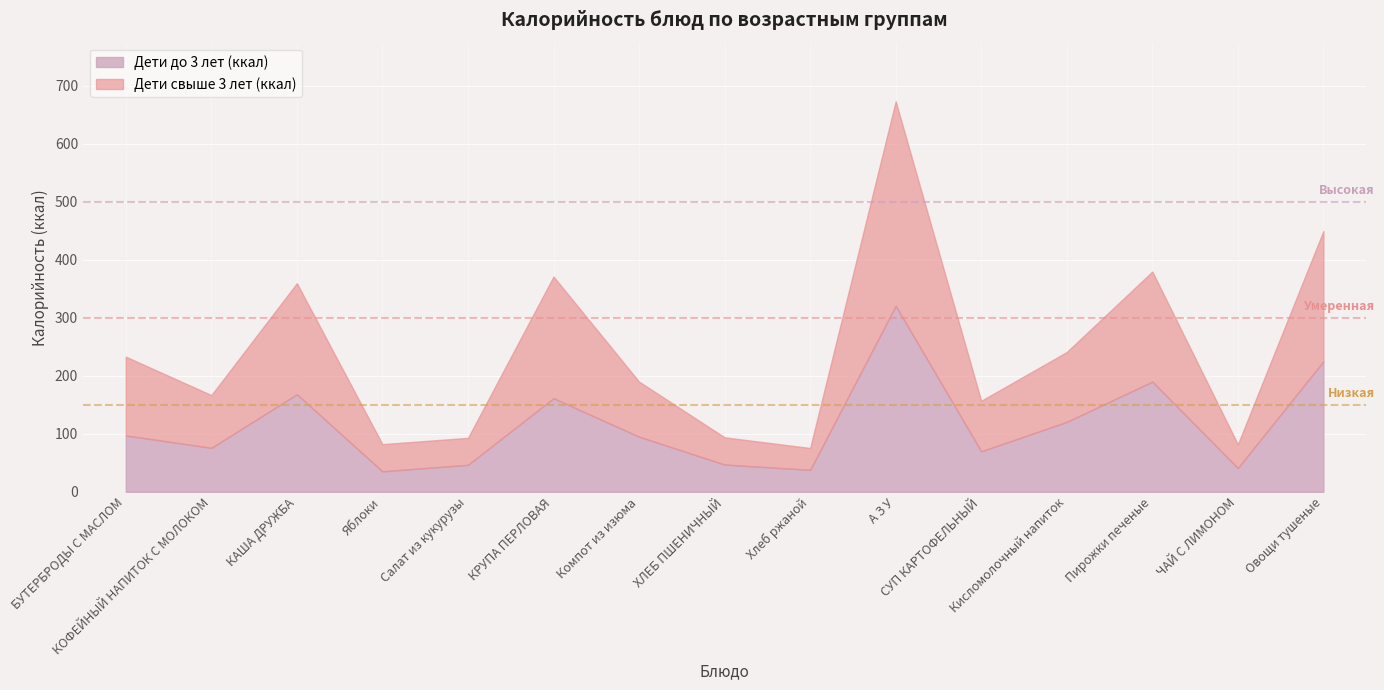

What is the difference between the Дети свыше 3 лет (ккал) values at БУТЕРБРОДЫ С МАСЛОМ and ХЛЕБ ПШЕНИЧНЫЙ?

89.0